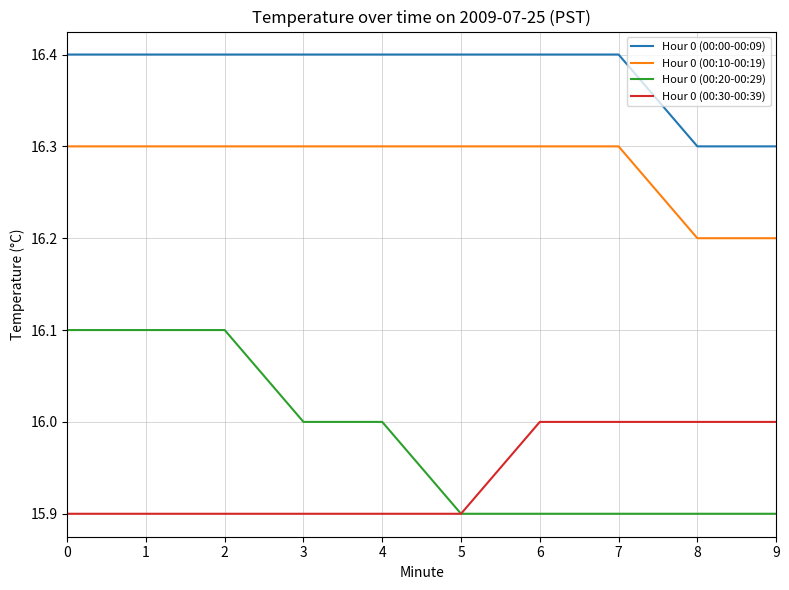

Is it true that Hour 0 (00:00-00:09) equals 23.6 at 8?

False